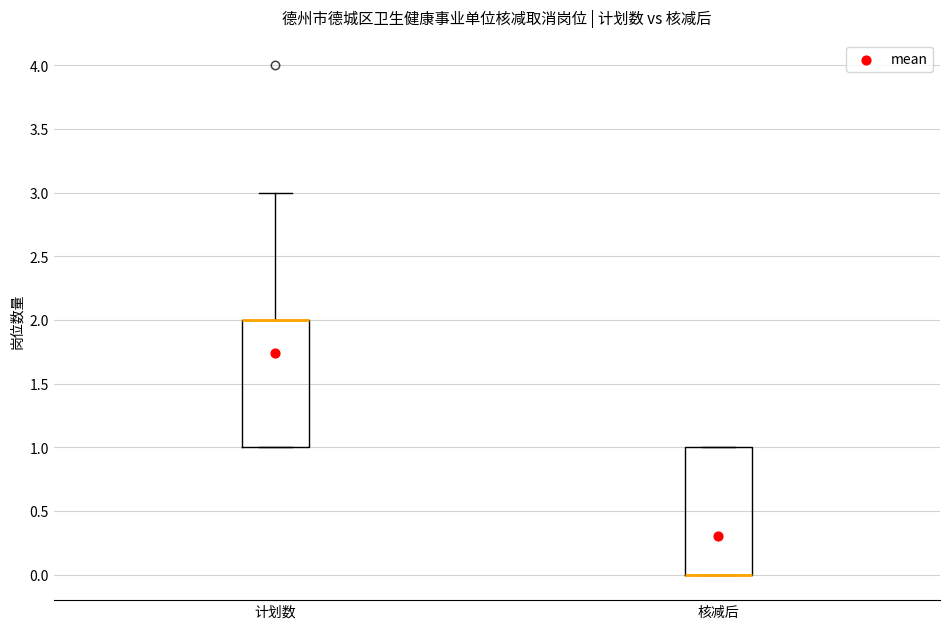

Reading left to right, transcribe this box plot: for each box, give where its median line is, the range the box spans, and where its two whiskers end, as read against the y-axis. The values are not printed on the chart, so give them approximately, as read against the axis.

计划数: median 2 (drawn on the box's upper edge), box 1 to 2, whiskers 1 to 3
核减后: median 0 (drawn on the box's lower edge), box 0 to 1, whiskers 0 to 1